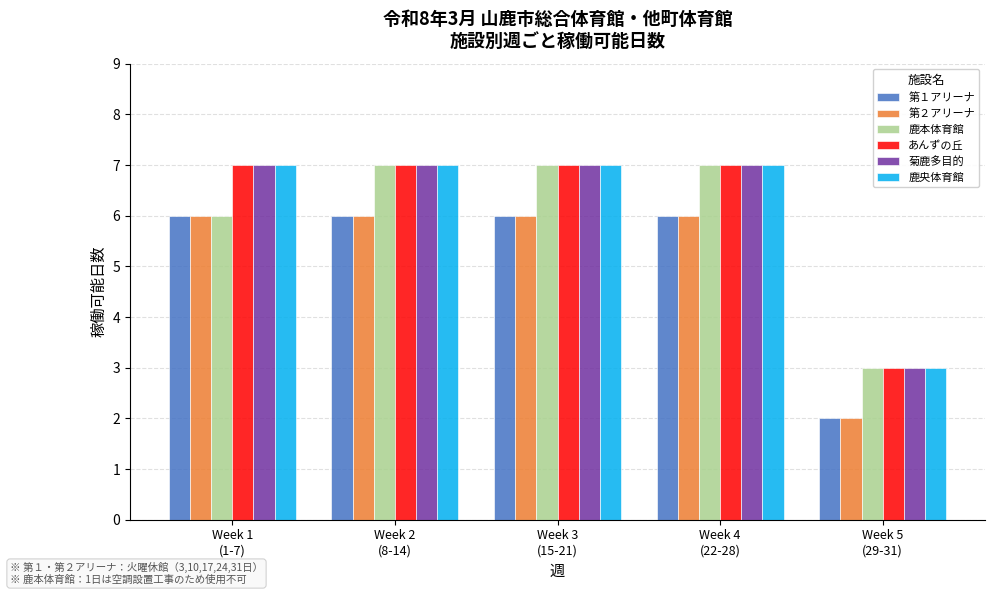

Reading left to right, what are all the values shown in this chart?

第１アリーナ: 6	6	6	6	2
第２アリーナ: 6	6	6	6	2
鹿本体育館: 6	7	7	7	3
あんずの丘: 7	7	7	7	3
菊鹿多目的: 7	7	7	7	3
鹿央体育館: 7	7	7	7	3